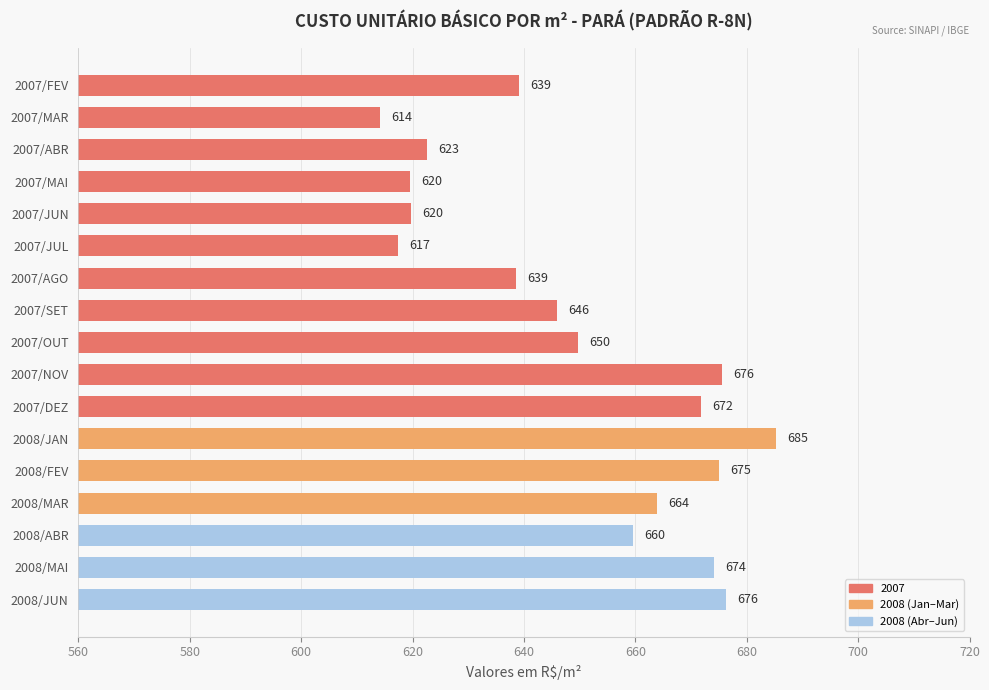

The chart shows a value of 1213.0 at 2008/MAI. True or false?

False